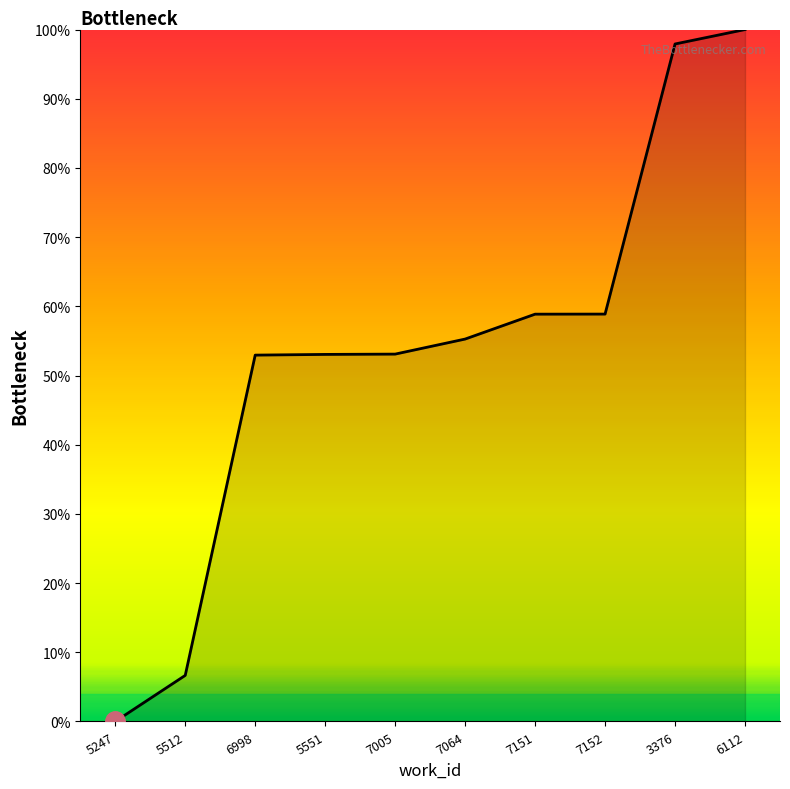

Is it true that the value at 5512 is 6.7?

True